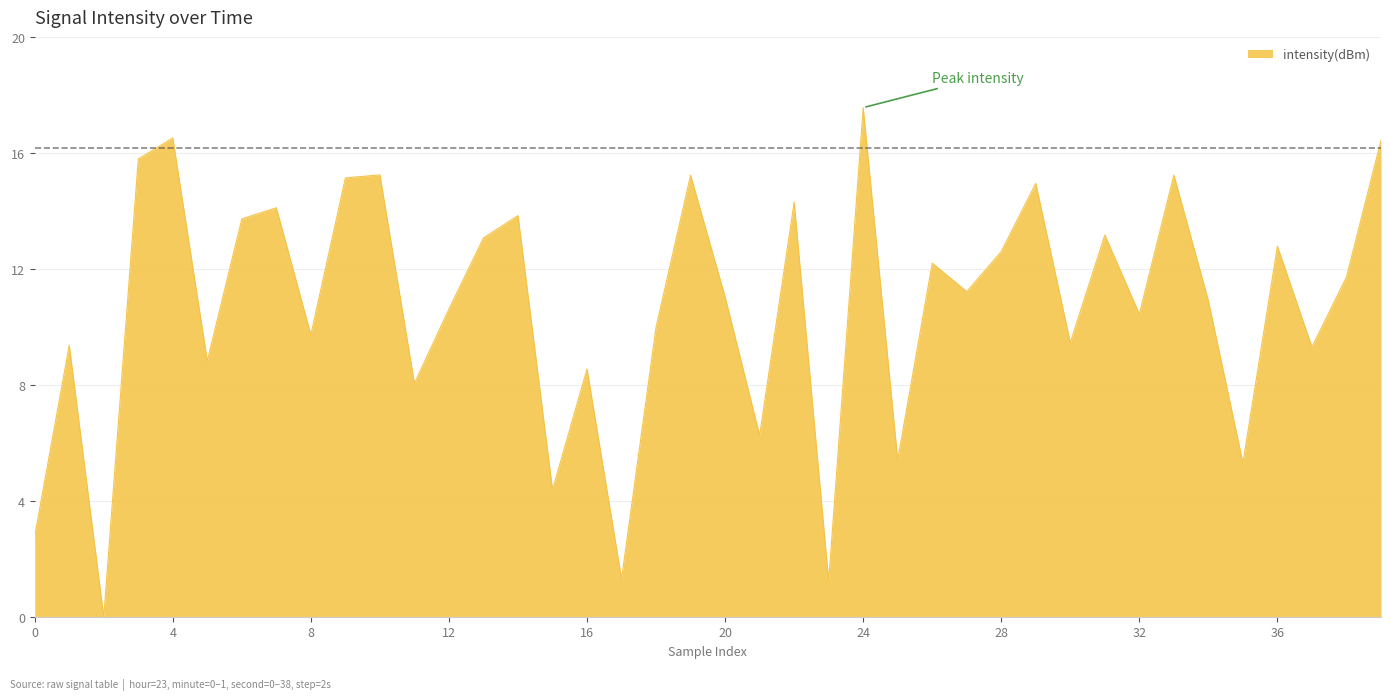

What is the difference between the maximum and minimum values?

17.6